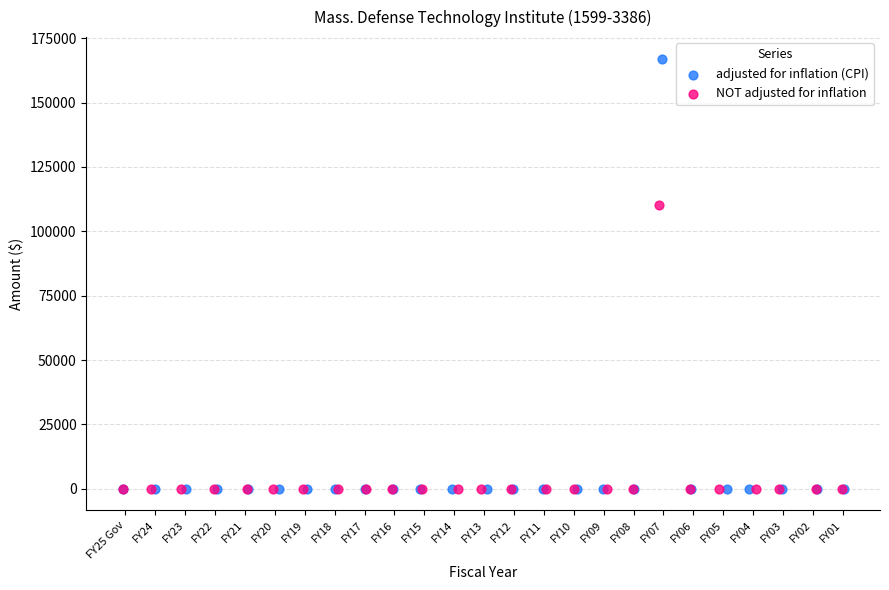

Which series reaches the maximum Y coordinate?

adjusted for inflation (CPI)